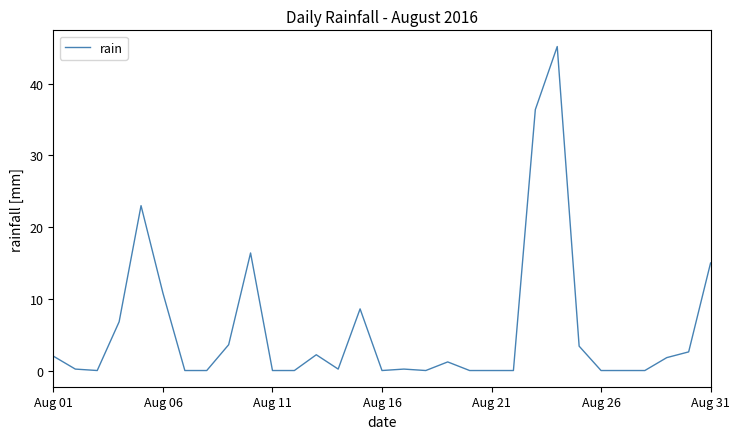

What is the greatest value displayed?

45.2